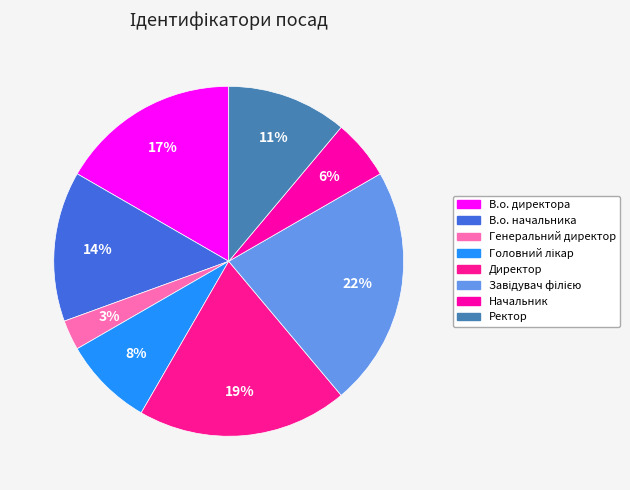

Count the number of slices in the pie.

8